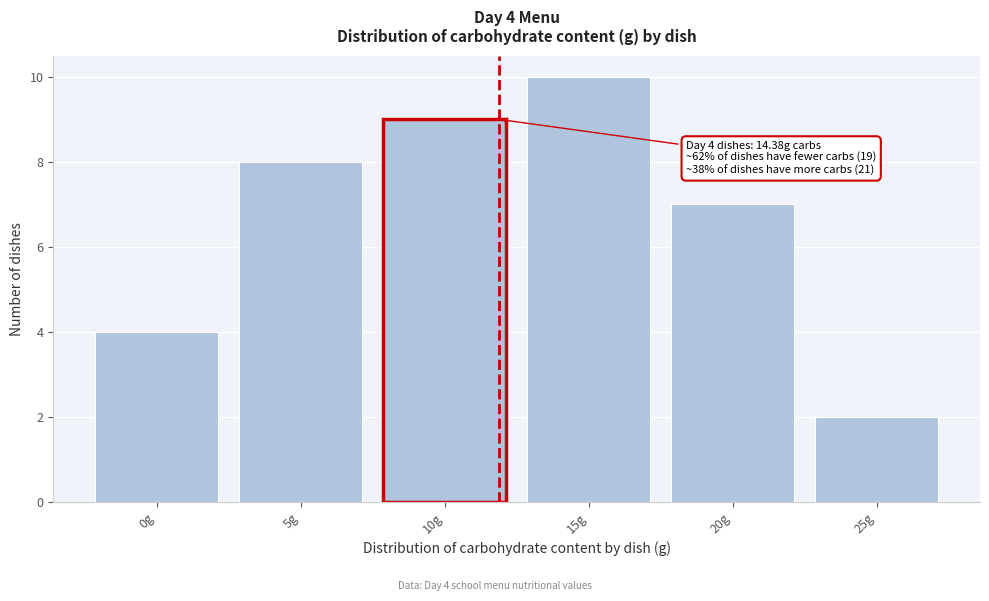

Reading left to right, list all the values displayed in this chart.

0g=4	5g=8	10g=9	15g=10	20g=7	25g=2